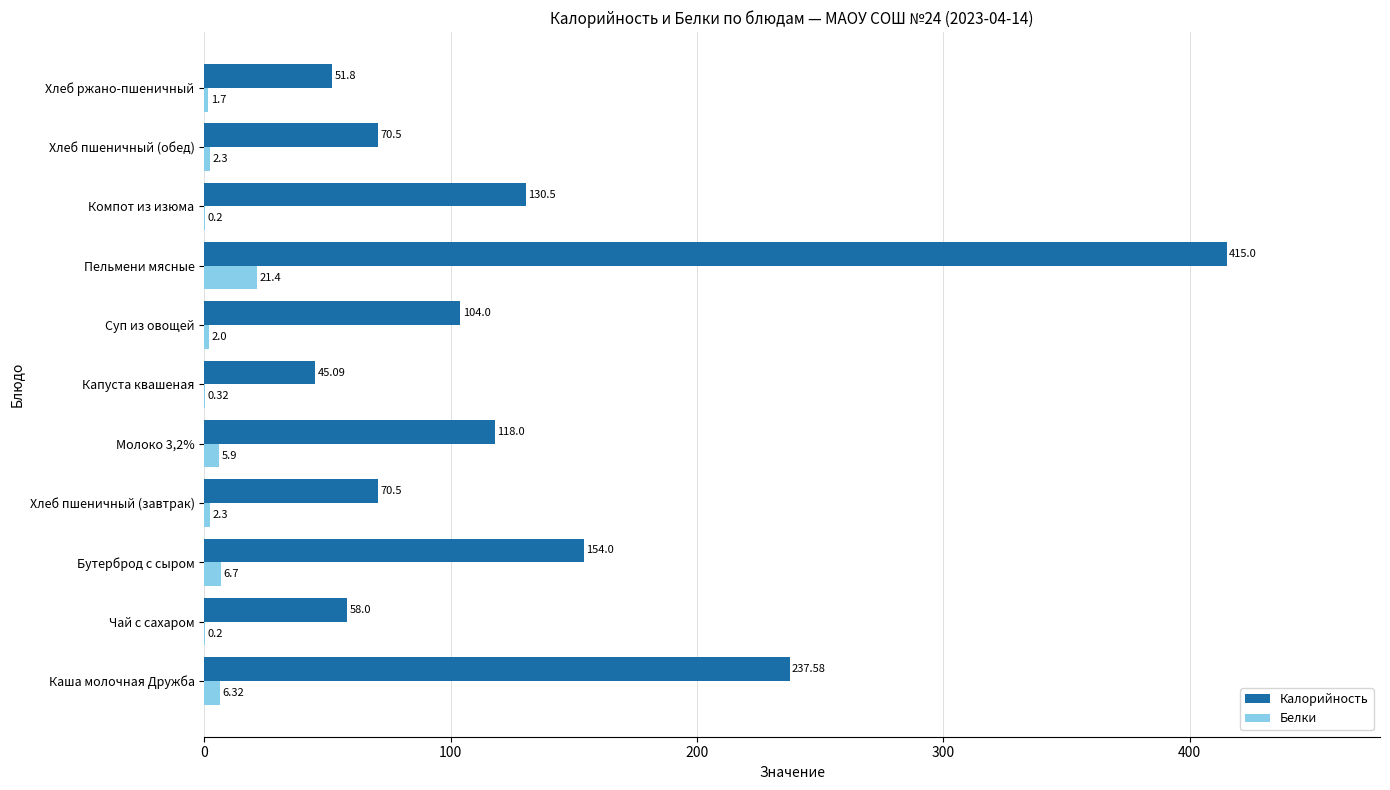

What is the total value across all series at Хлеб пшеничный (завтрак)?

72.8